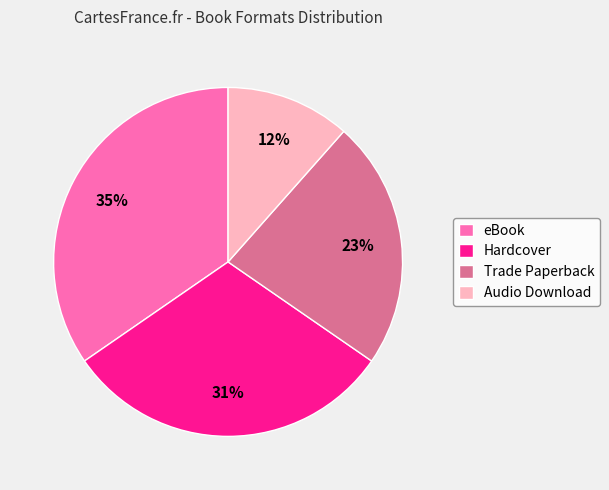

What is the largest slice in the pie chart?

eBook